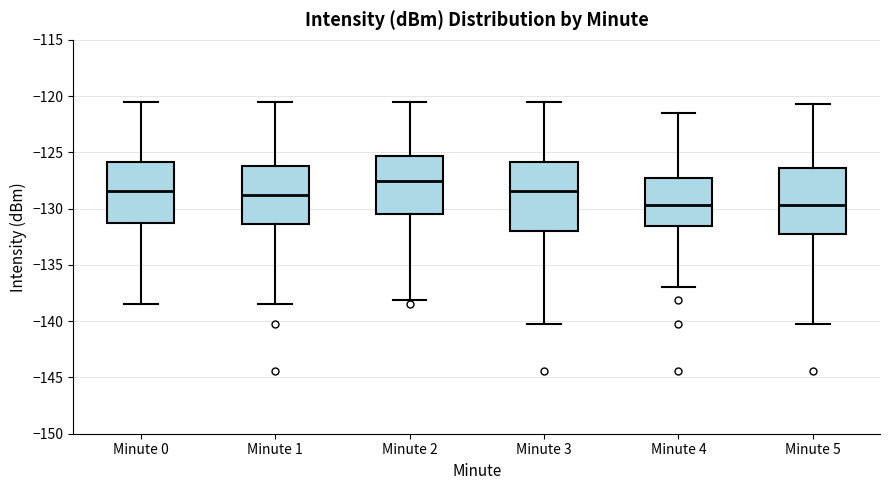

Where does the upper whisker of the box for Minute 2 end on the y-axis? The values are not printed on the chart, so give them approximately, as read against the axis.

-120.5